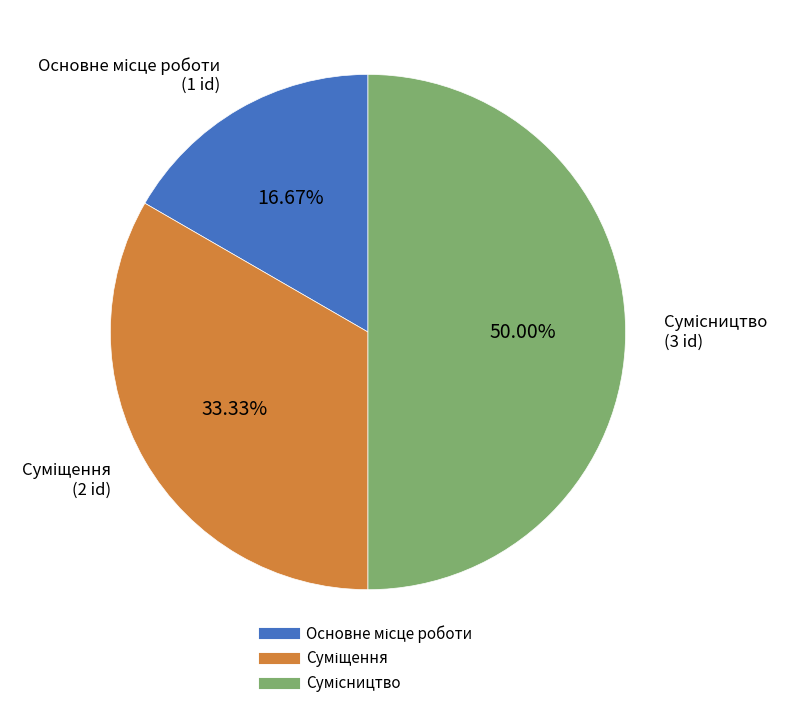

Does Суміщення account for over 50% of the chart?

No